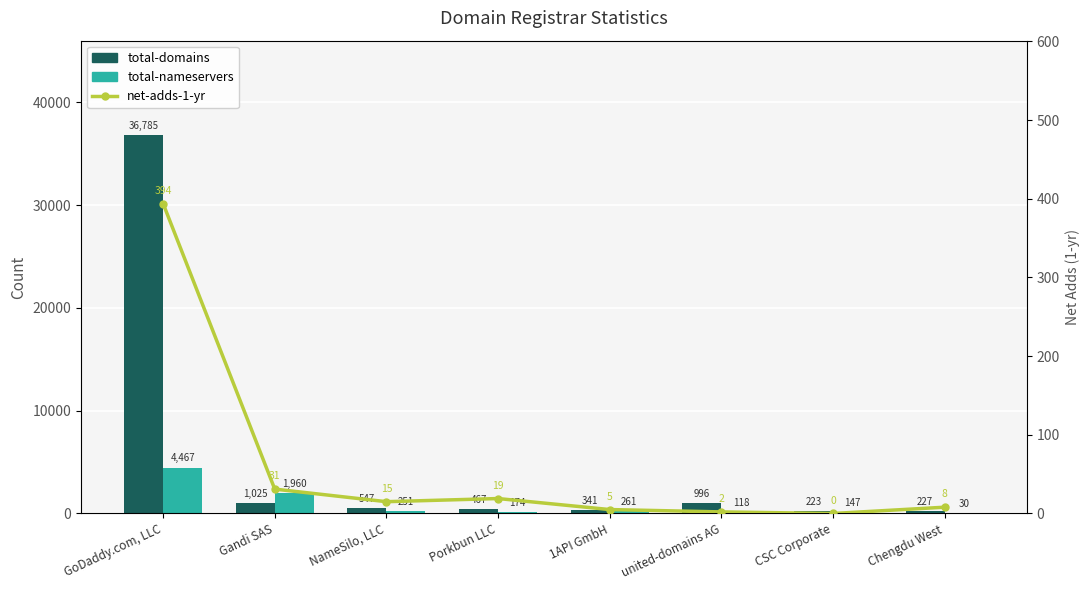

At which label does net-adds-1-yr reach its minimum?

CSC Corporate